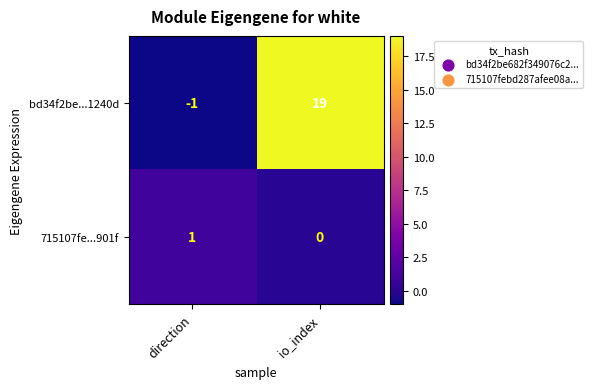

Which series has the widest spread of values?

bd34f2be...1240d